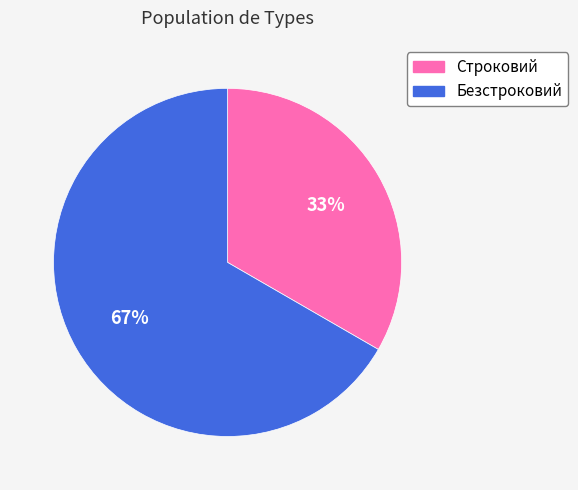

Which has a higher value, Безстроковий or Строковий?

Безстроковий